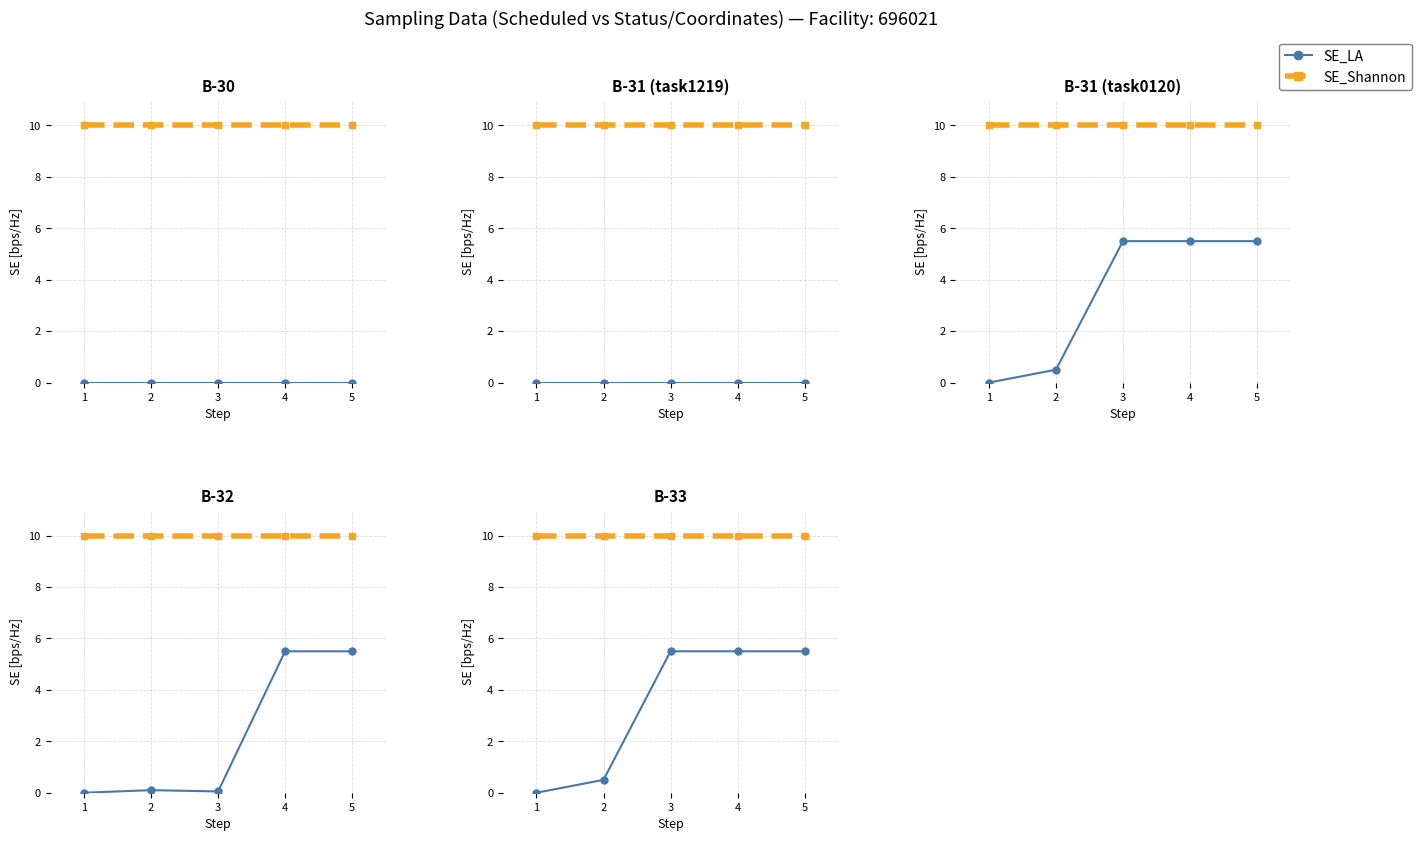

True or false: SE_LA and SE_Shannon cross at least once.

False